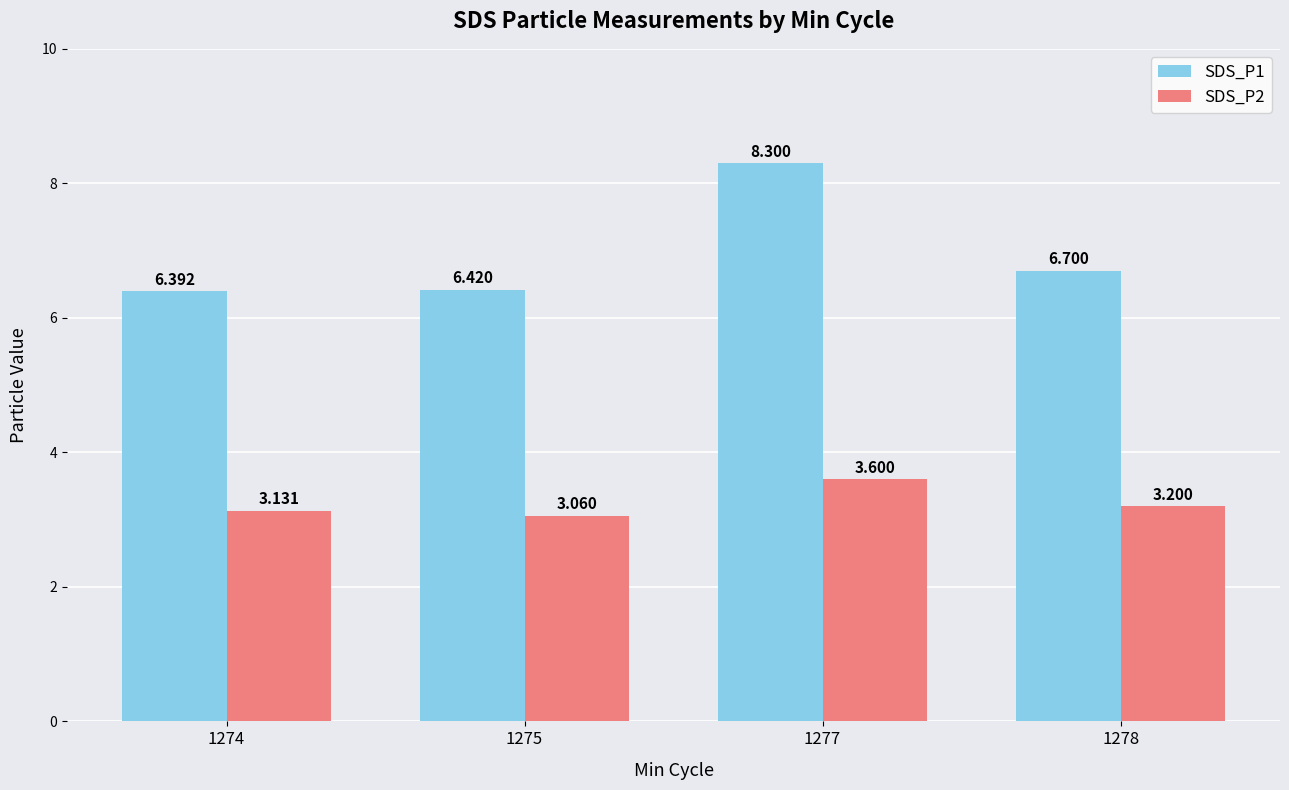

What is the difference between the SDS_P2 values at 1275 and 1278?

0.1